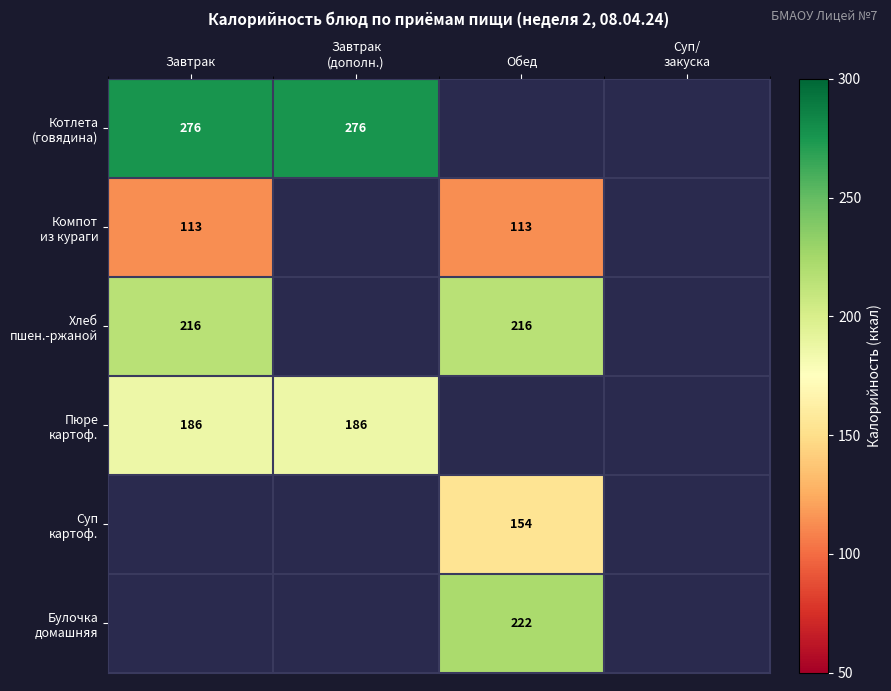

How many values in Пюре картоф. are above zero?

2